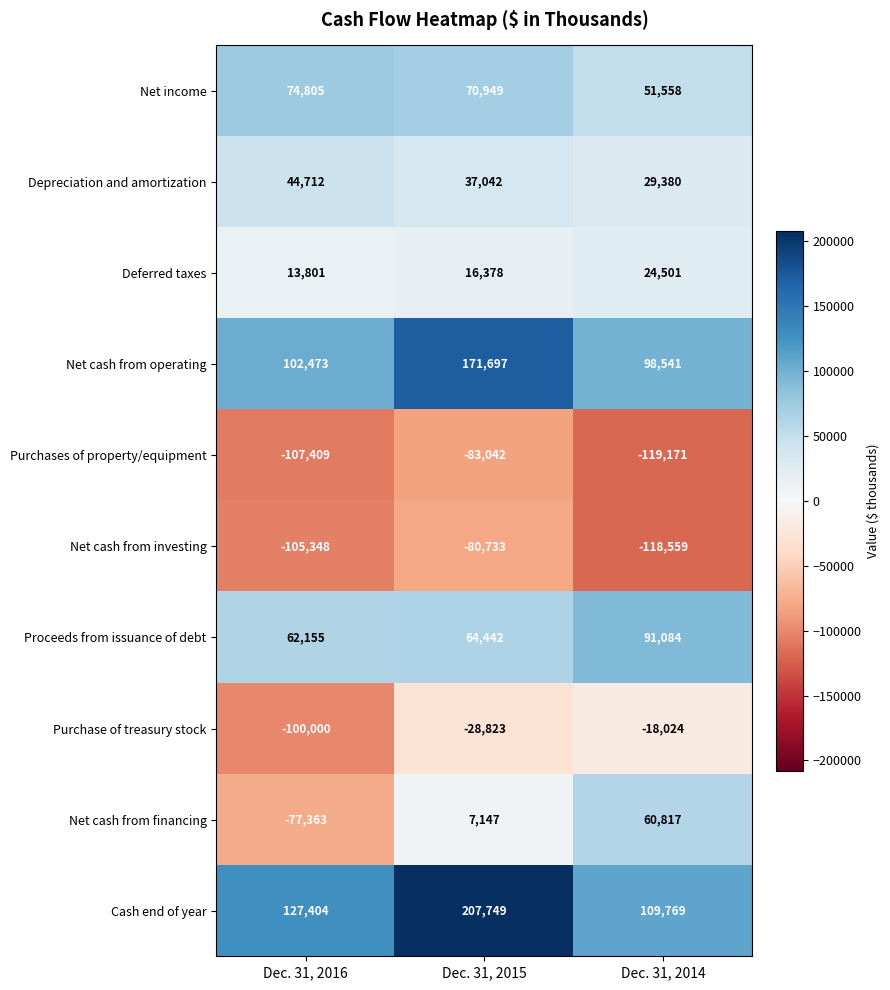

Reading left to right, extract all data points from this chart.

Net income: Dec. 31, 2016=74805	Dec. 31, 2015=70949	Dec. 31, 2014=51558
Depreciation and amortization: Dec. 31, 2016=44712	Dec. 31, 2015=37042	Dec. 31, 2014=29380
Deferred taxes: Dec. 31, 2016=13801	Dec. 31, 2015=16378	Dec. 31, 2014=24501
Net cash from operating: Dec. 31, 2016=102473	Dec. 31, 2015=171697	Dec. 31, 2014=98541
Purchases of property/equipment: Dec. 31, 2016=-107409	Dec. 31, 2015=-83042	Dec. 31, 2014=-119171
Net cash from investing: Dec. 31, 2016=-105348	Dec. 31, 2015=-80733	Dec. 31, 2014=-118559
Proceeds from issuance of debt: Dec. 31, 2016=62155	Dec. 31, 2015=64442	Dec. 31, 2014=91084
Purchase of treasury stock: Dec. 31, 2016=-100000	Dec. 31, 2015=-28823	Dec. 31, 2014=-18024
Net cash from financing: Dec. 31, 2016=-77363	Dec. 31, 2015=7147	Dec. 31, 2014=60817
Cash end of year: Dec. 31, 2016=127404	Dec. 31, 2015=207749	Dec. 31, 2014=109769